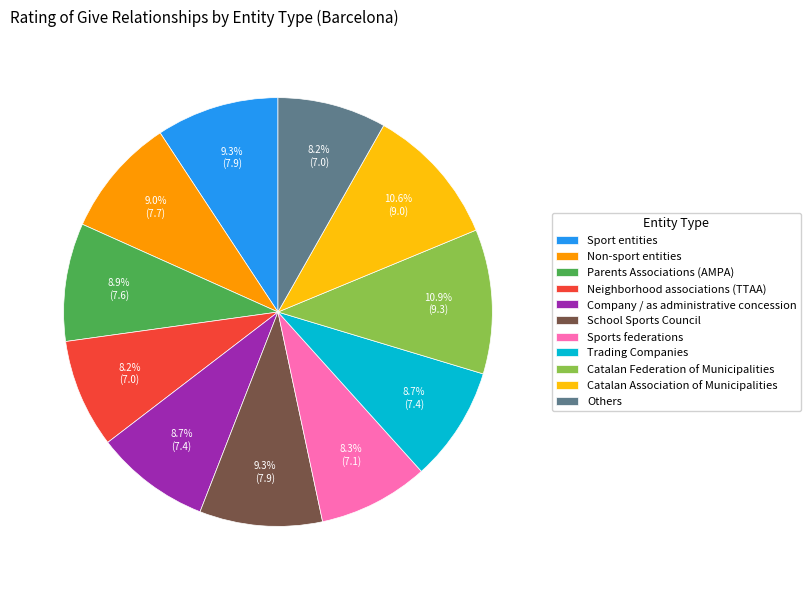

To the nearest percent, what is the difference between the largest and smallest slice percentages?

3%